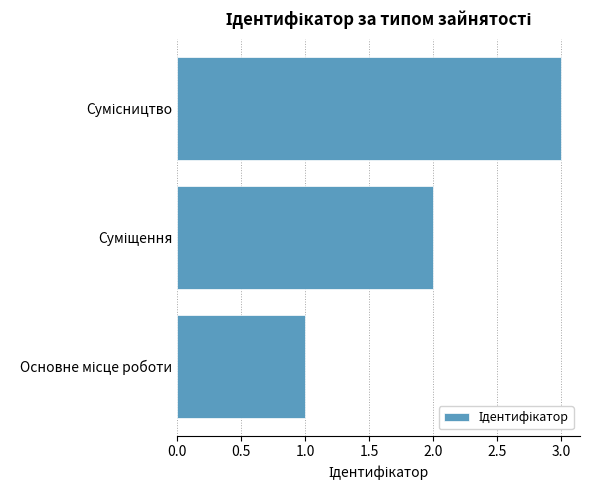

What is the sum of all values?

6